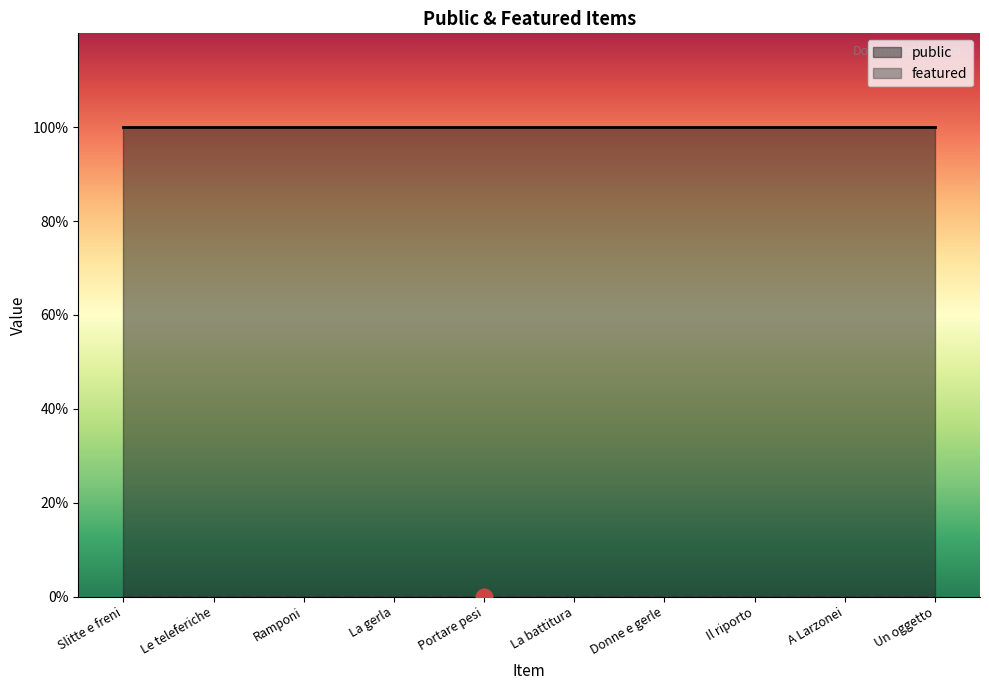

What is the total value across all series at La gerla?

1